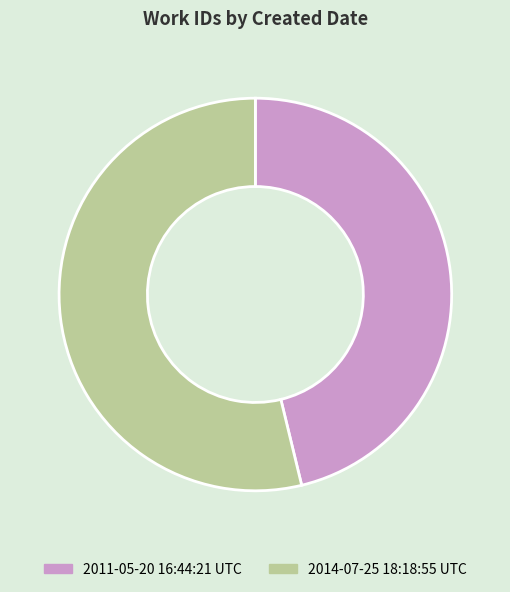

The 2014-07-25 18:18:55 UTC slice represents 39% of the pie. True or false?

False